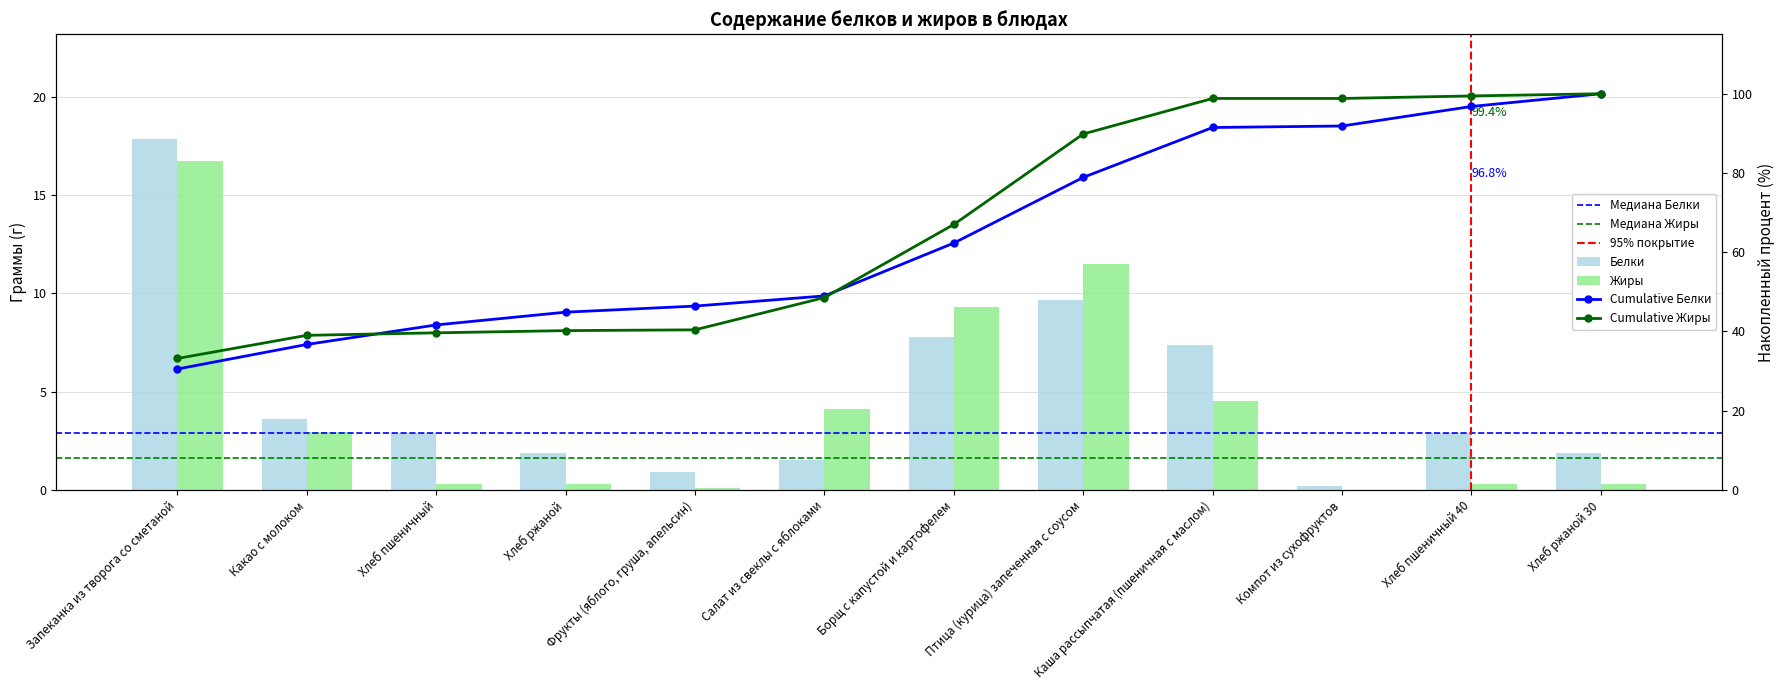

Are the bars grouped side by side (vs. stacked)?

Yes